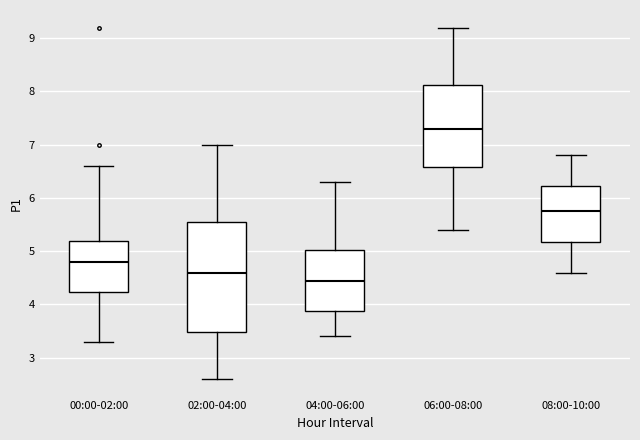

Where does the lower whisker of the box for 06:00-08:00 end on the y-axis? The values are not printed on the chart, so give them approximately, as read against the axis.

5.4